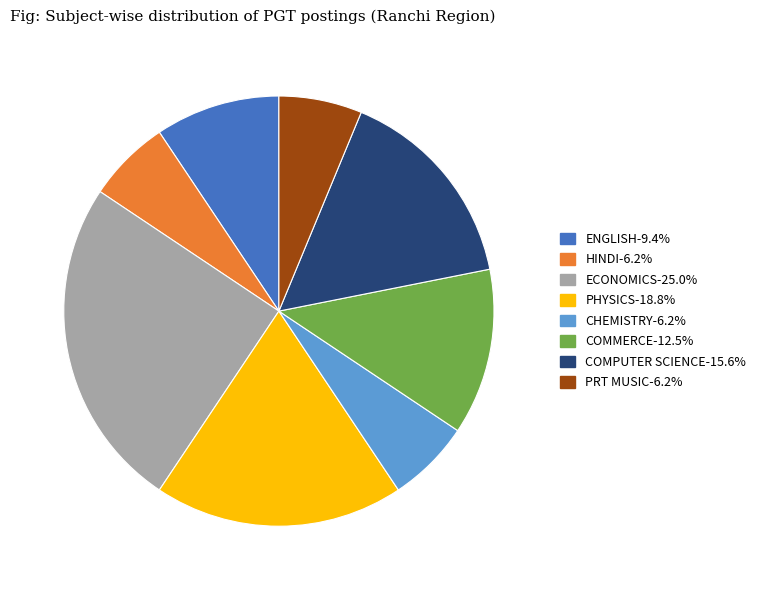

Is there any slice that represents more than half of the pie?

No